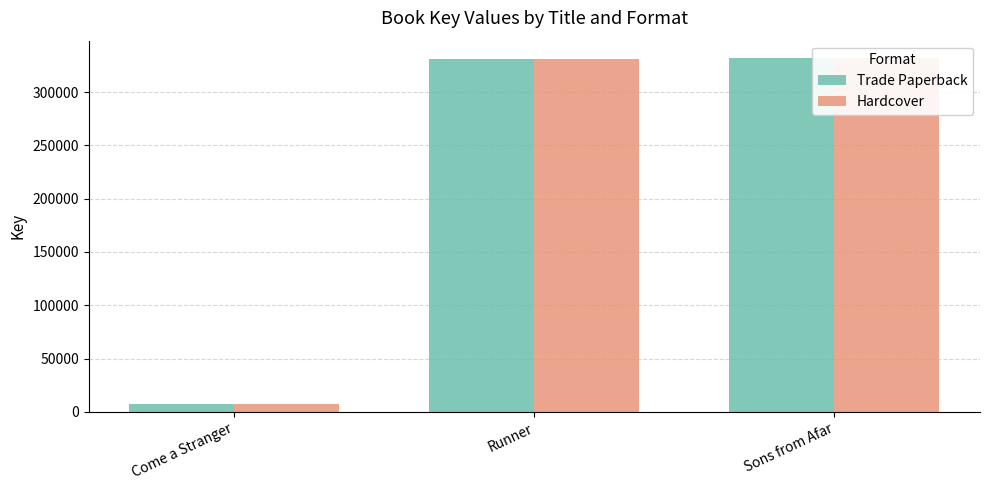

True or false: Trade Paperback has a value of 331660 at Sons from Afar.

True